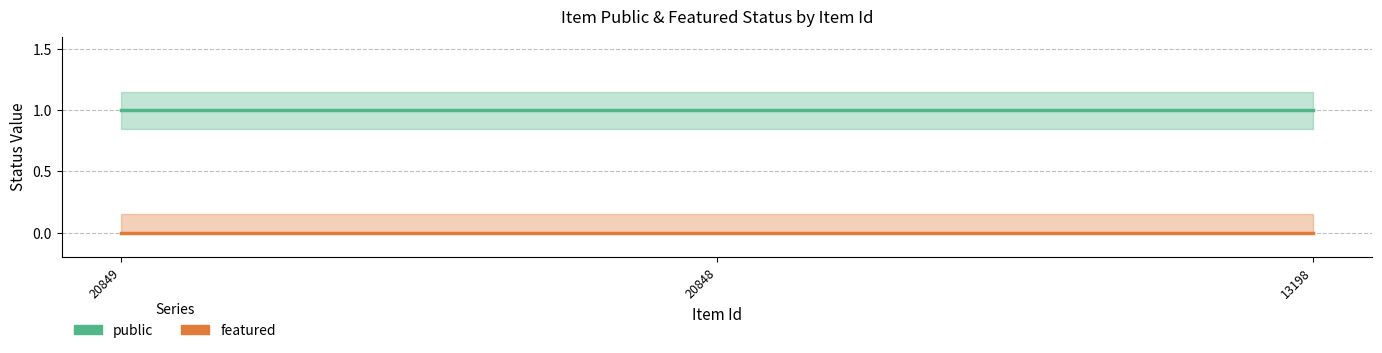

Reading right to left, what are all the values shown in this chart?

public: 1	1	1
featured: 0	0	0